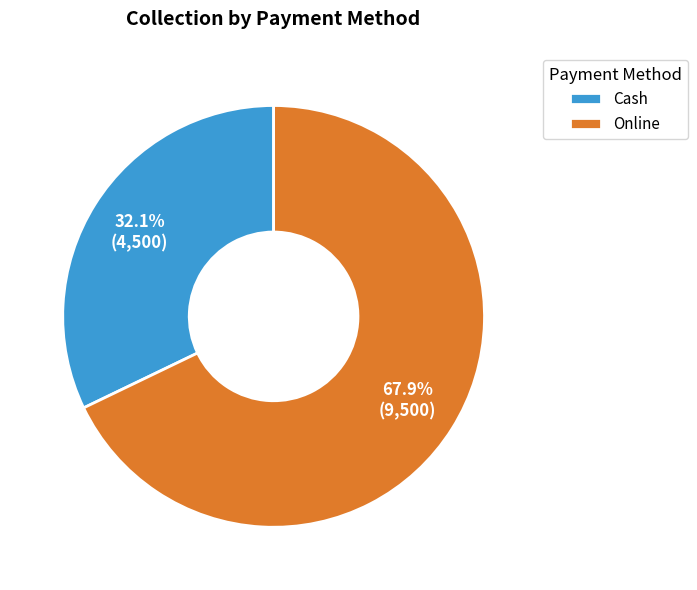

Which category has the smallest portion of the pie?

Cash